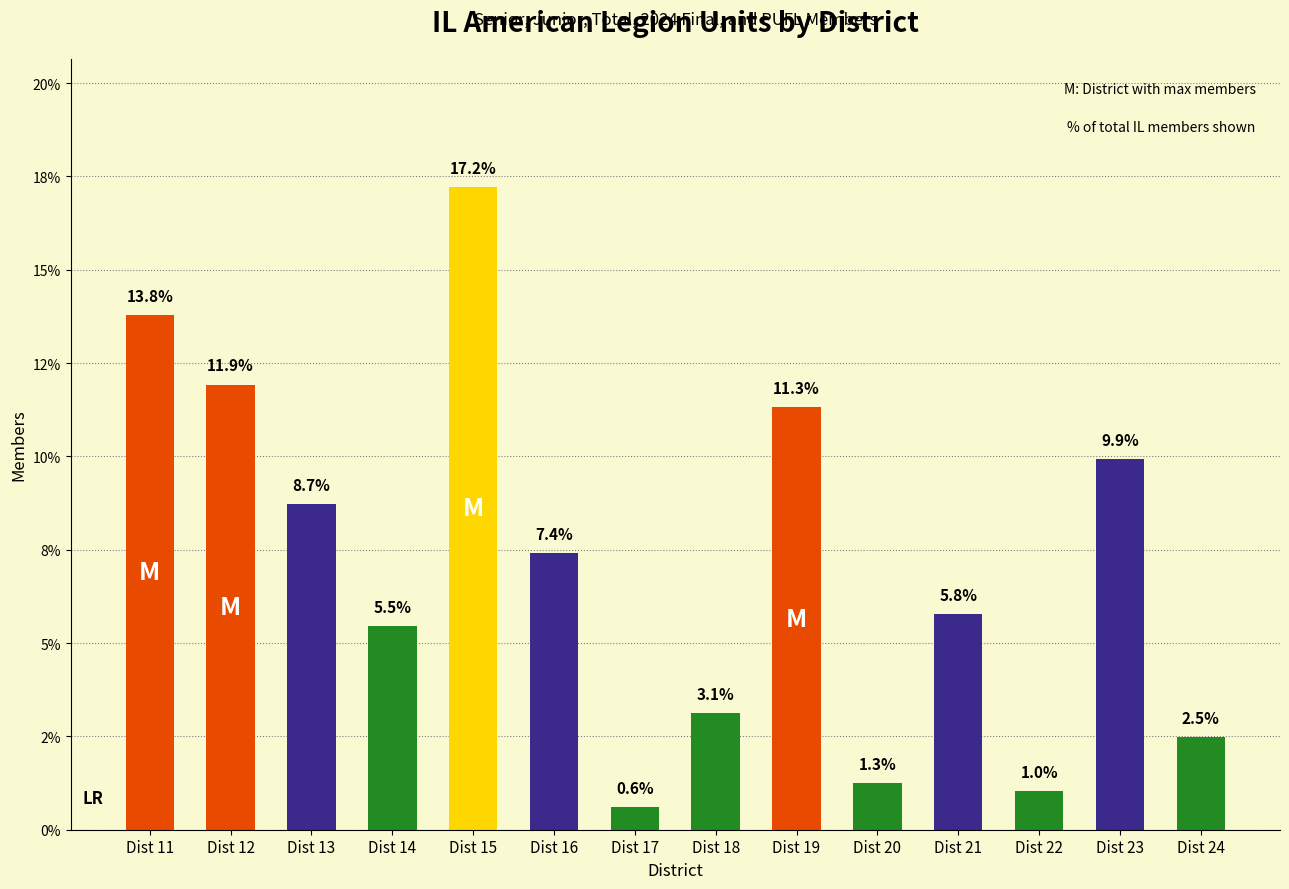

True or false: the data shows 13.0 at Dist 23.

False